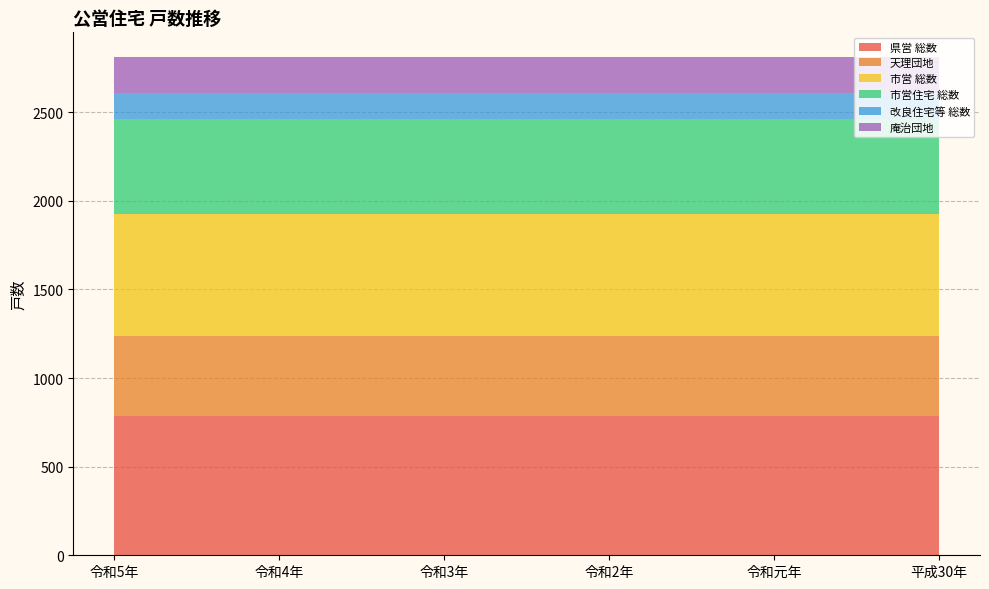

Reading left to right, transcribe all the data shown in this chart.

県営 総数: 784	784	784	784	784	784
天理団地: 453	453	453	453	453	453
市営 総数: 686	686	686	686	686	686
市営住宅 総数: 541	541	541	541	541	541
改良住宅等 総数: 145	145	145	145	145	145
庵治団地: 201	201	201	201	201	201